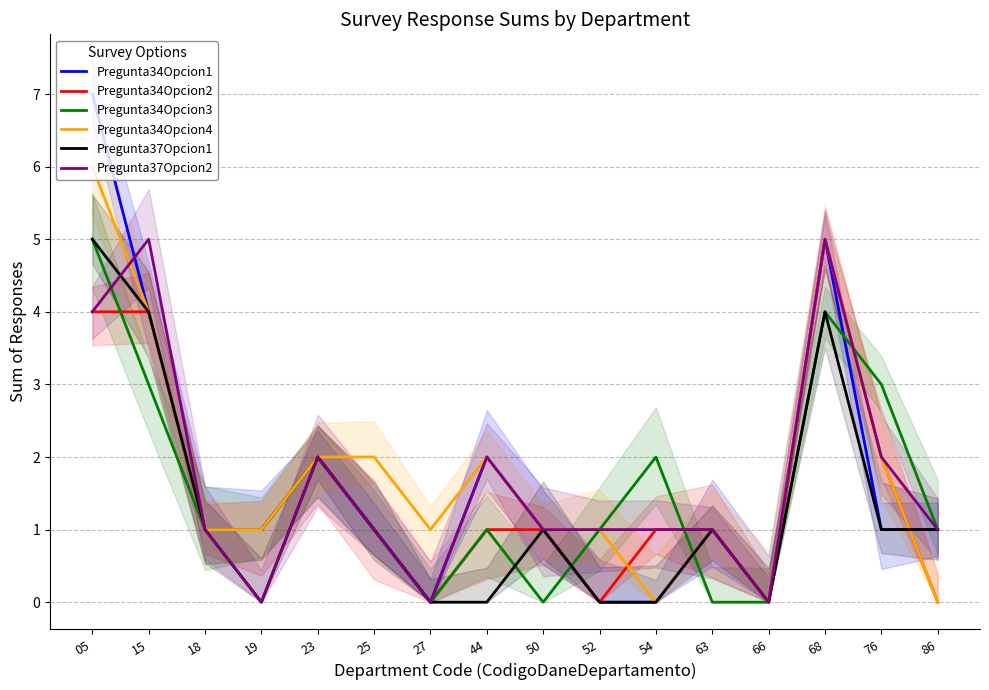

At 76, list the series in order from largest to smallest.

Pregunta34Opcion3, Pregunta34Opcion2, Pregunta34Opcion4, Pregunta37Opcion2, Pregunta34Opcion1, Pregunta37Opcion1